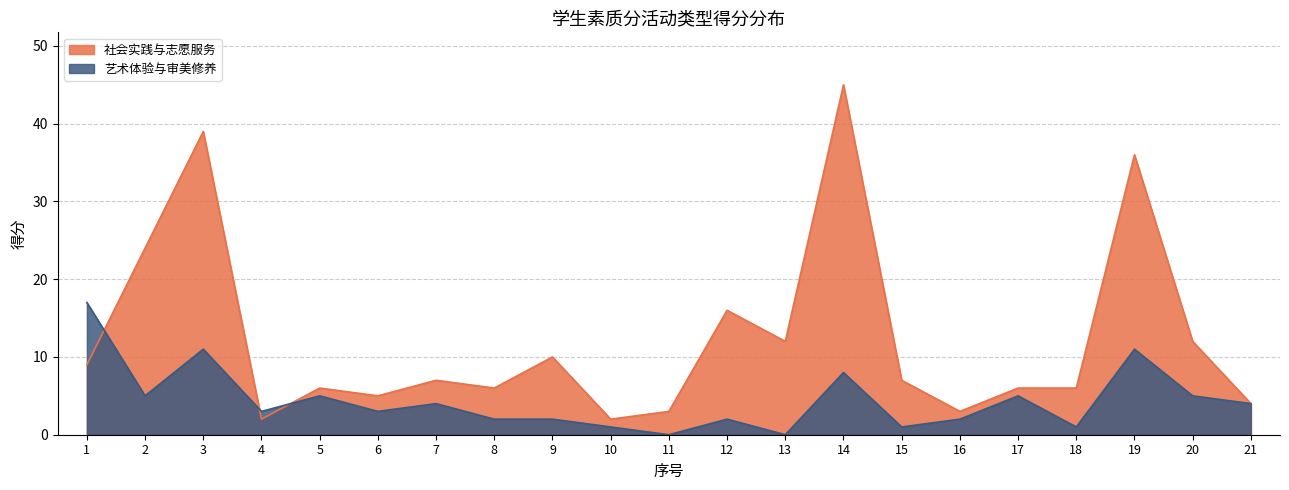

What is the maximum value shown in the chart?

45